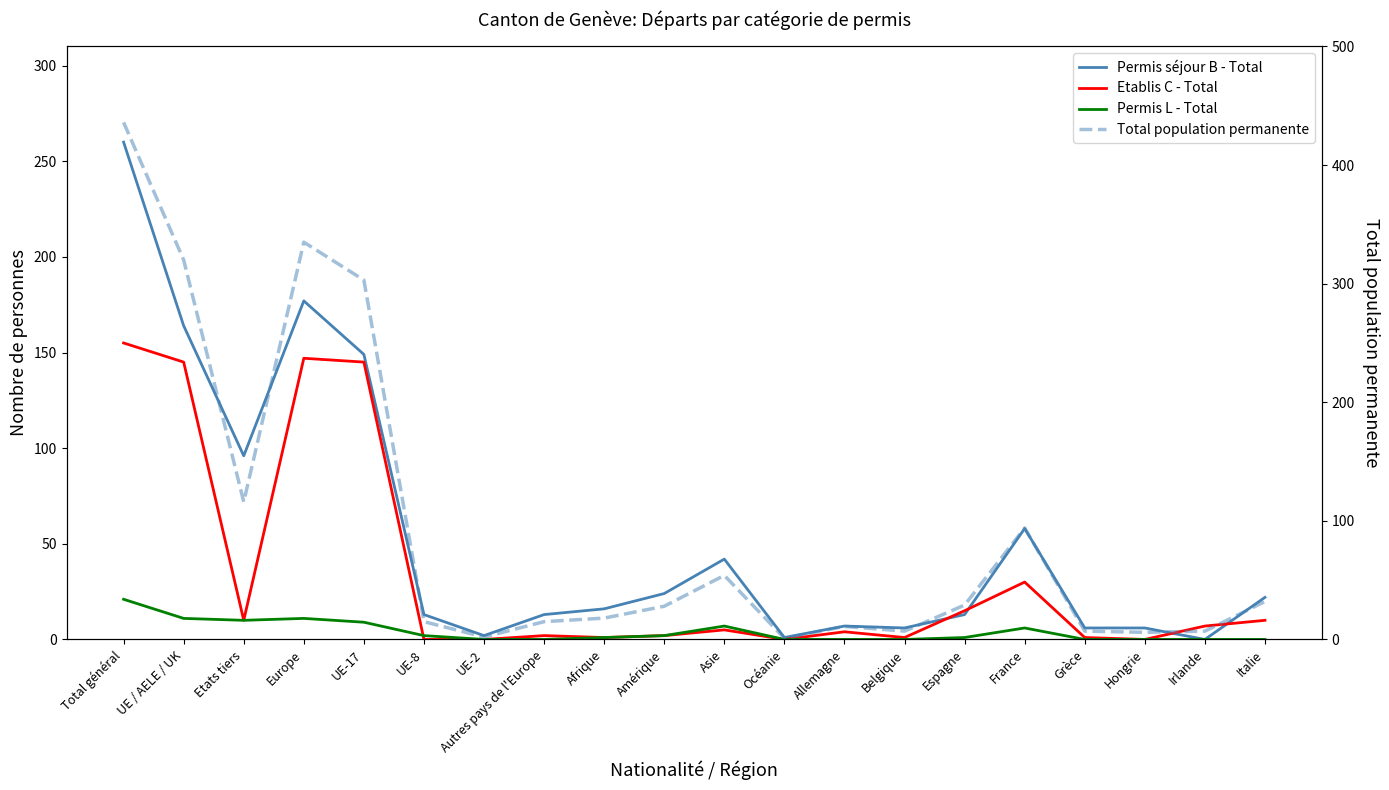

Read the Etablis C - Total value at Asie.

5